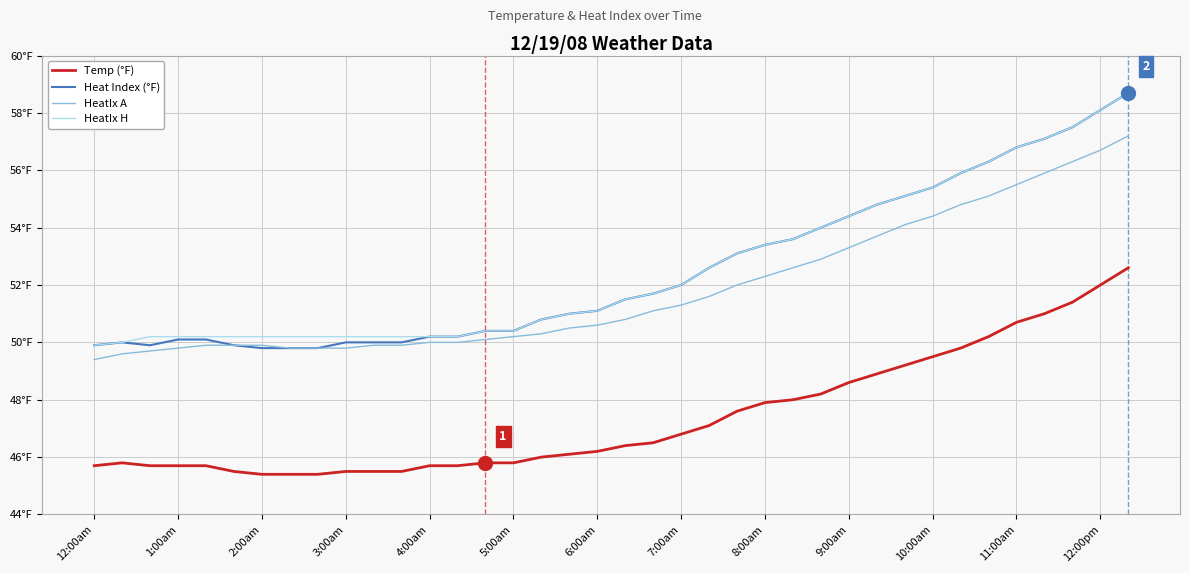

What is the average value of the HeatIx H series?

52.6